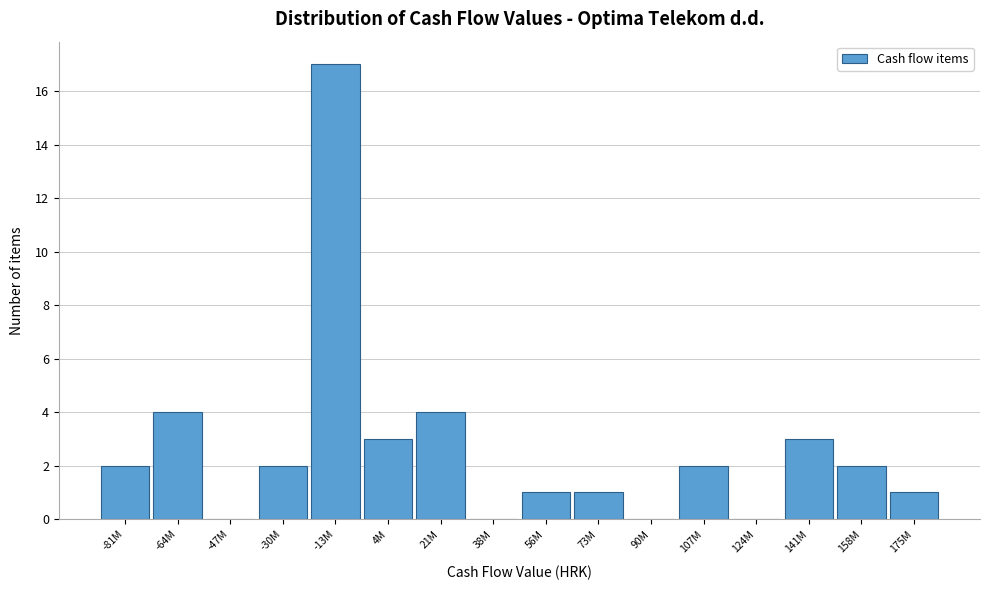

Reading right to left, what are all the values shown in this chart?

175M=1	158M=2	141M=3	124M=0	107M=2	90M=0	73M=1	56M=1	38M=0	21M=4	4M=3	-13M=17	-30M=2	-47M=0	-64M=4	-81M=2